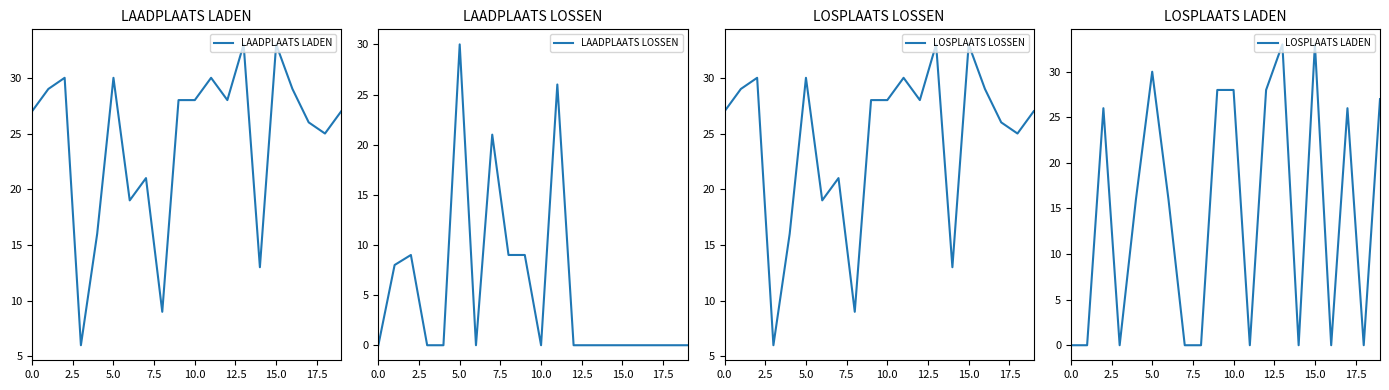

At which category does the chart reach its peak across all series?

13